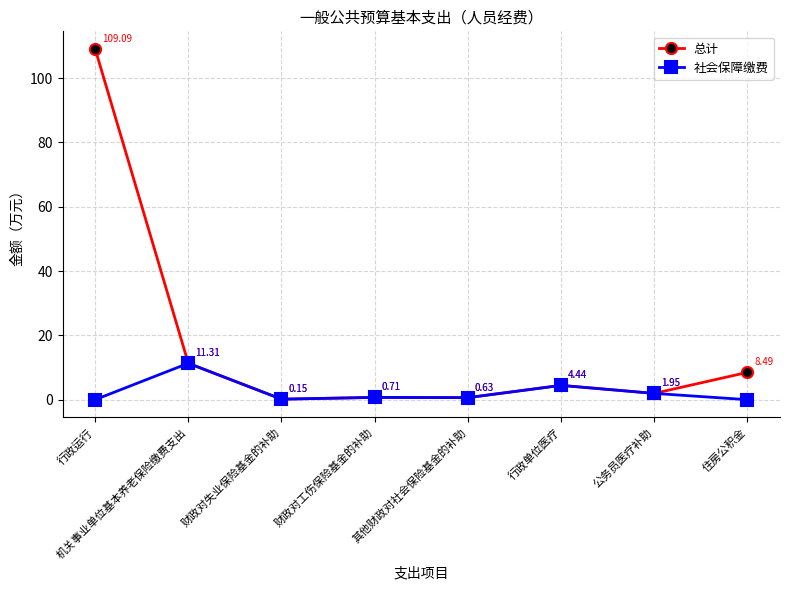

At which label does 总计 first exceed 4?

行政运行